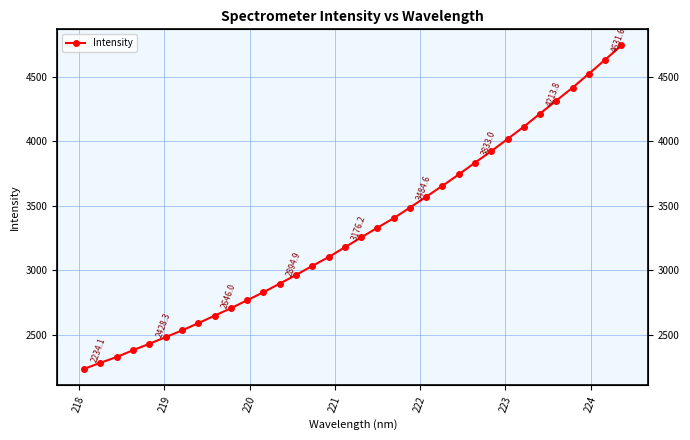

The value at 31 is 2094.5. True or false?

False